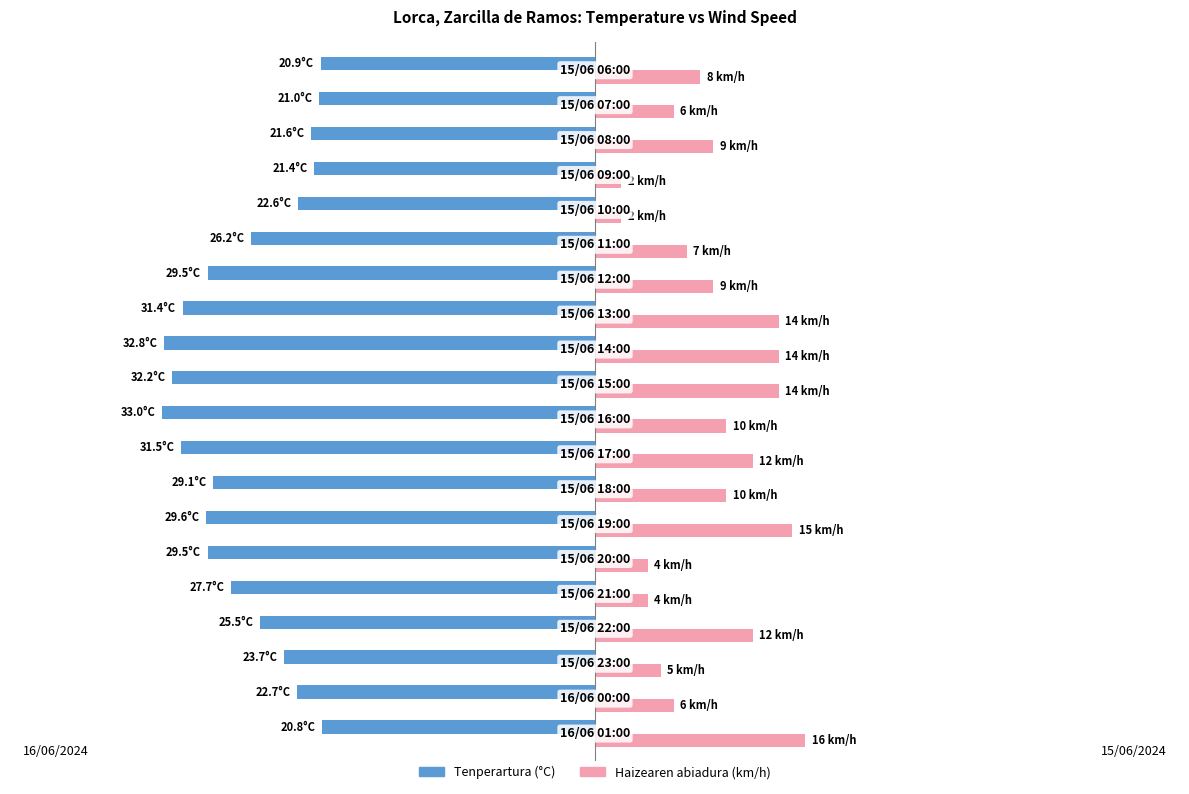

Rank the series by their maximum value, from highest to lowest.

Haizearen abiadura (km/h), Tenperartura (°C)